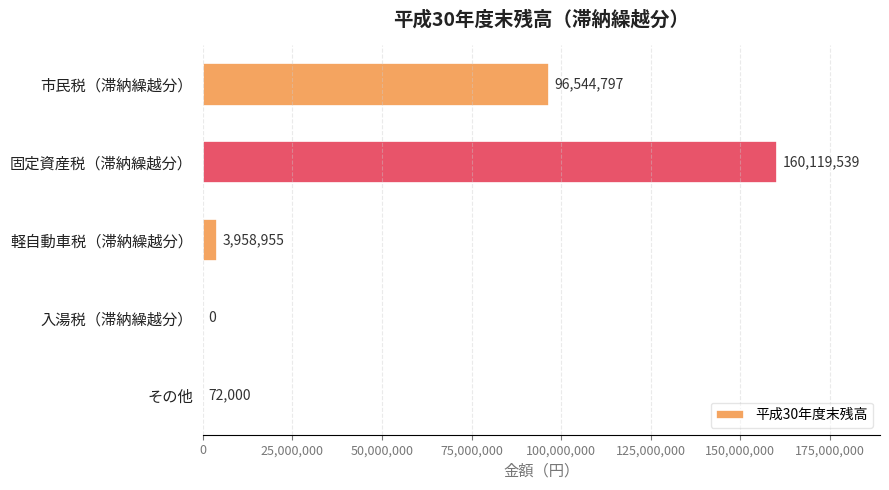

Between 入湯税（滞納繰越分） and その他, which is larger?

その他